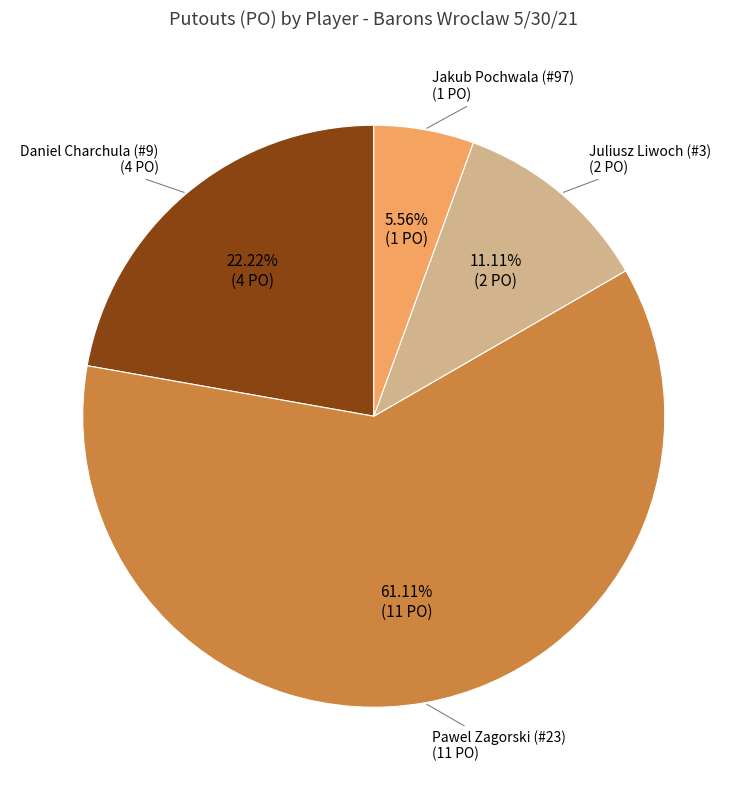

To the nearest percent, what is the difference between the largest and smallest slice percentages?

56%